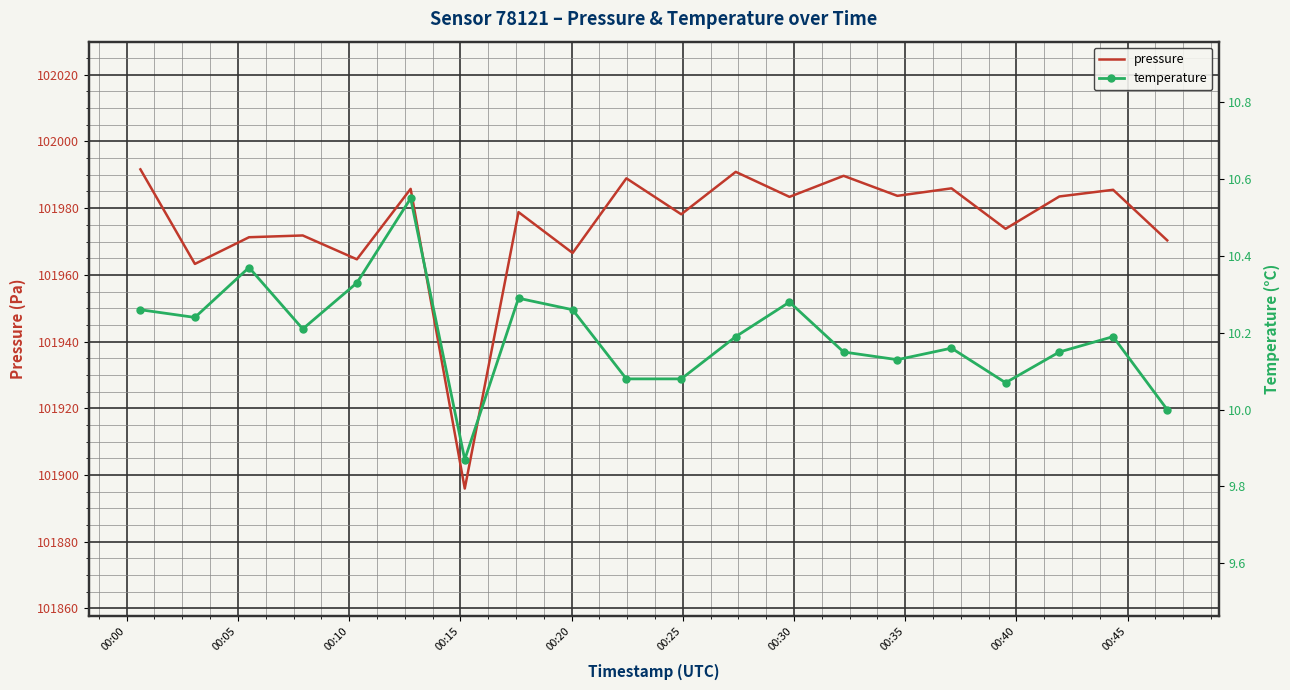

What is the lowest value of the pressure series?

101895.9